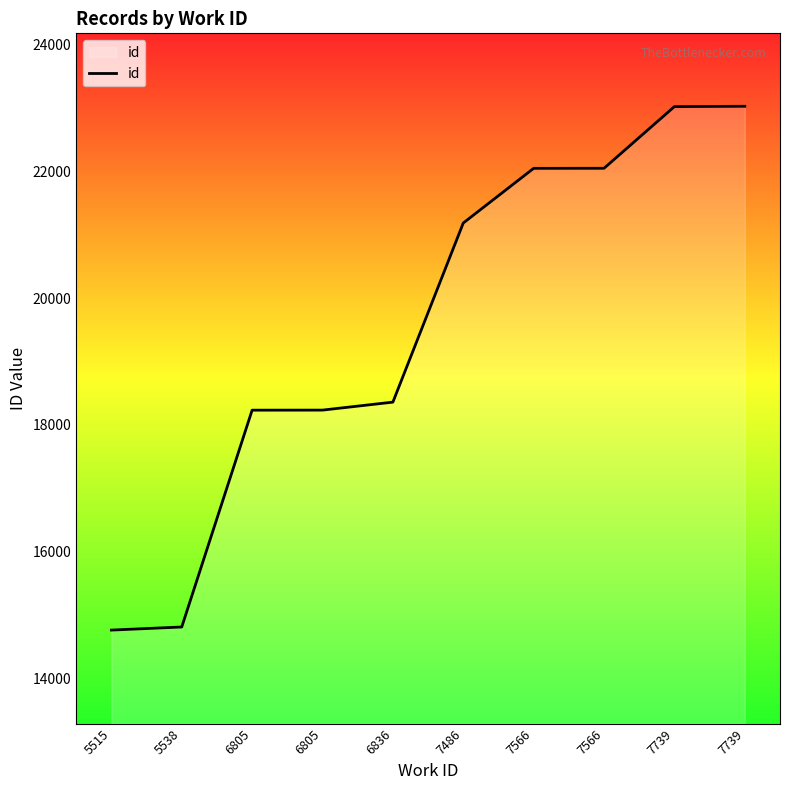

What is the difference between the maximum and minimum values?

8270